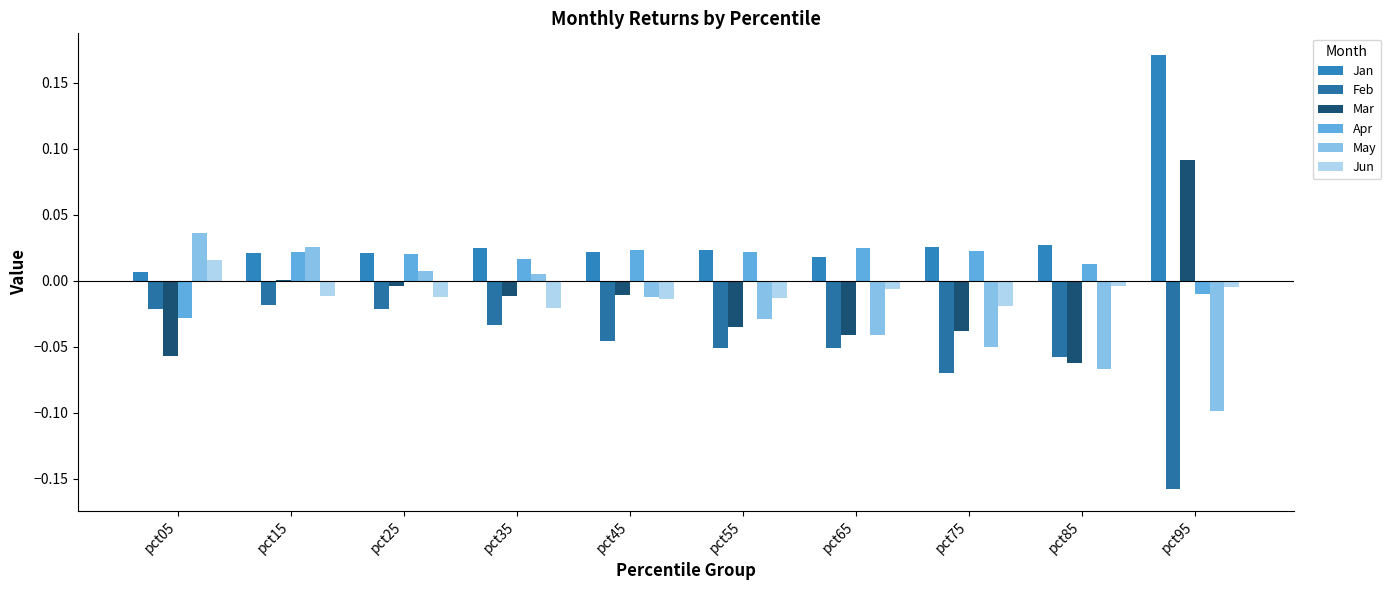

How many groups of bars are there?

10